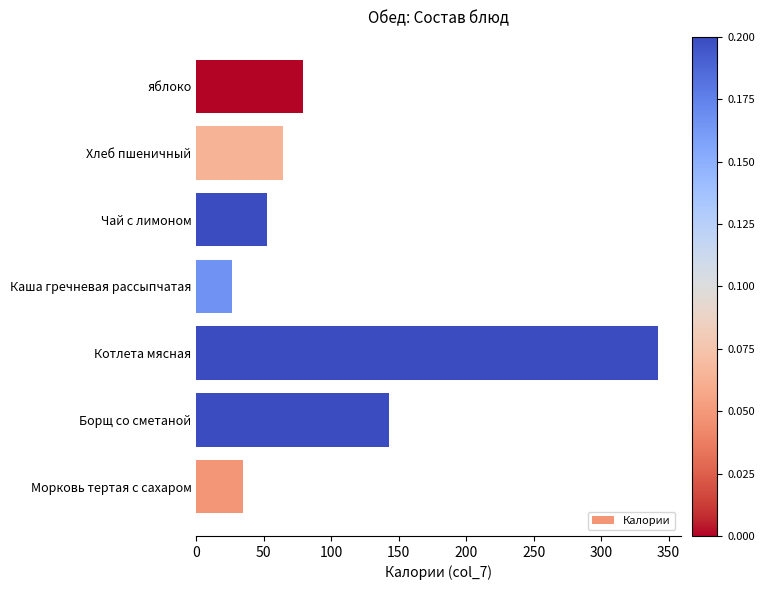

What is the difference between the values at Морковь тертая с сахаром and яблоко?

44.7